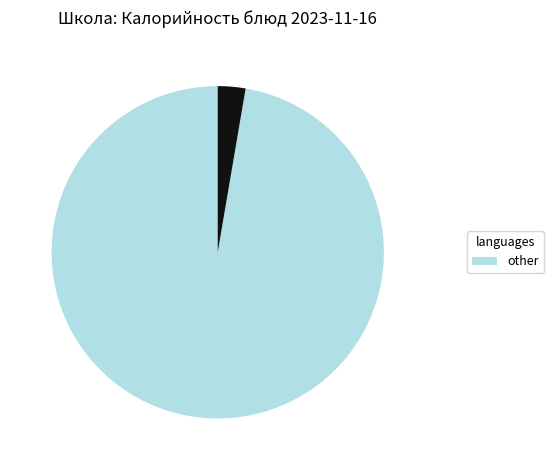

Does any single category account for the majority?

Yes